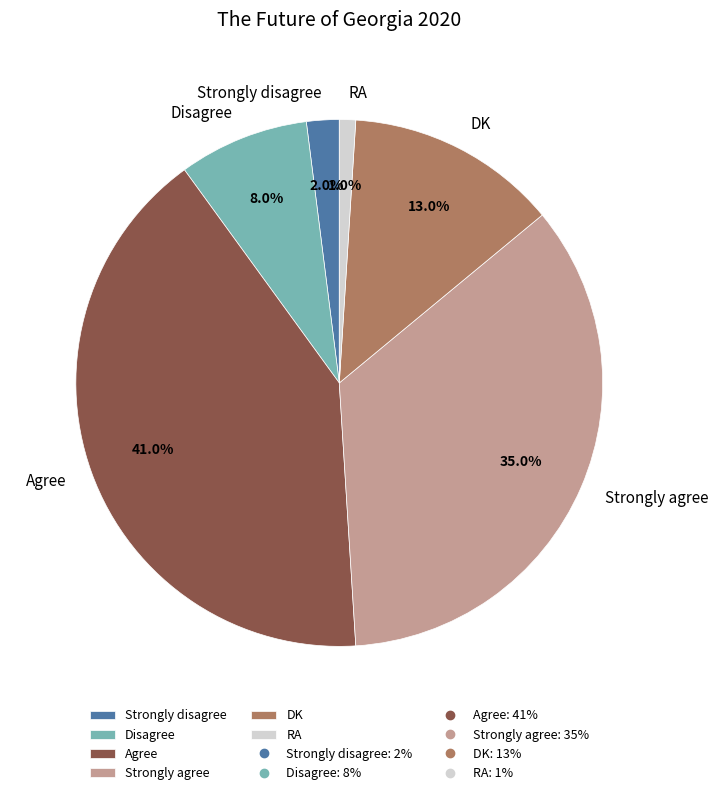

To the nearest percent, what is the difference between the Strongly agree and Agree slice percentages?

6%